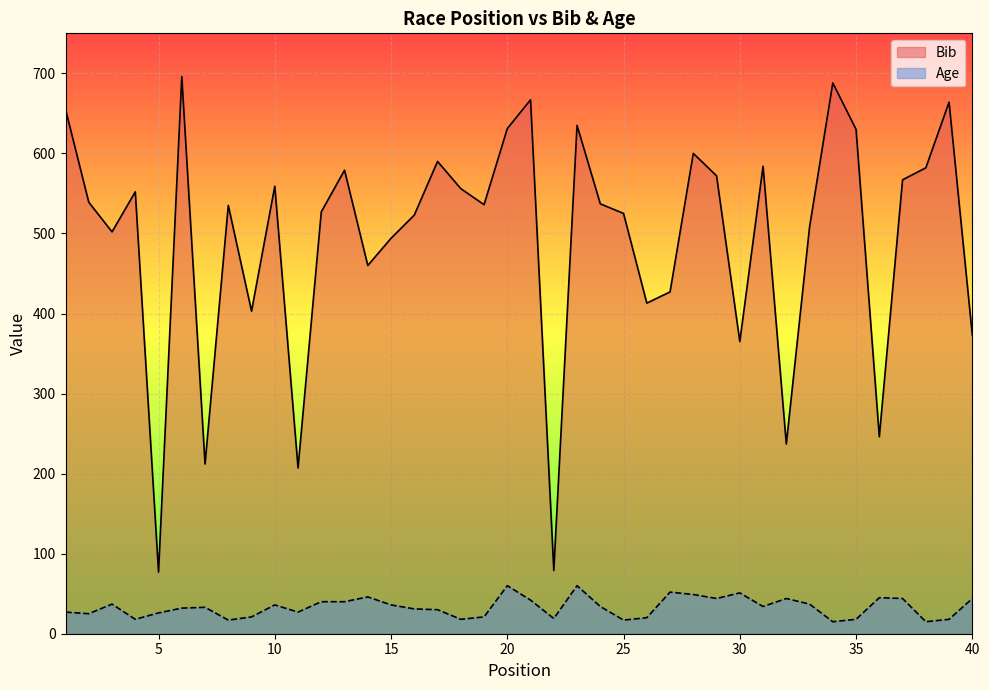

How many lines are shown in the chart?

2